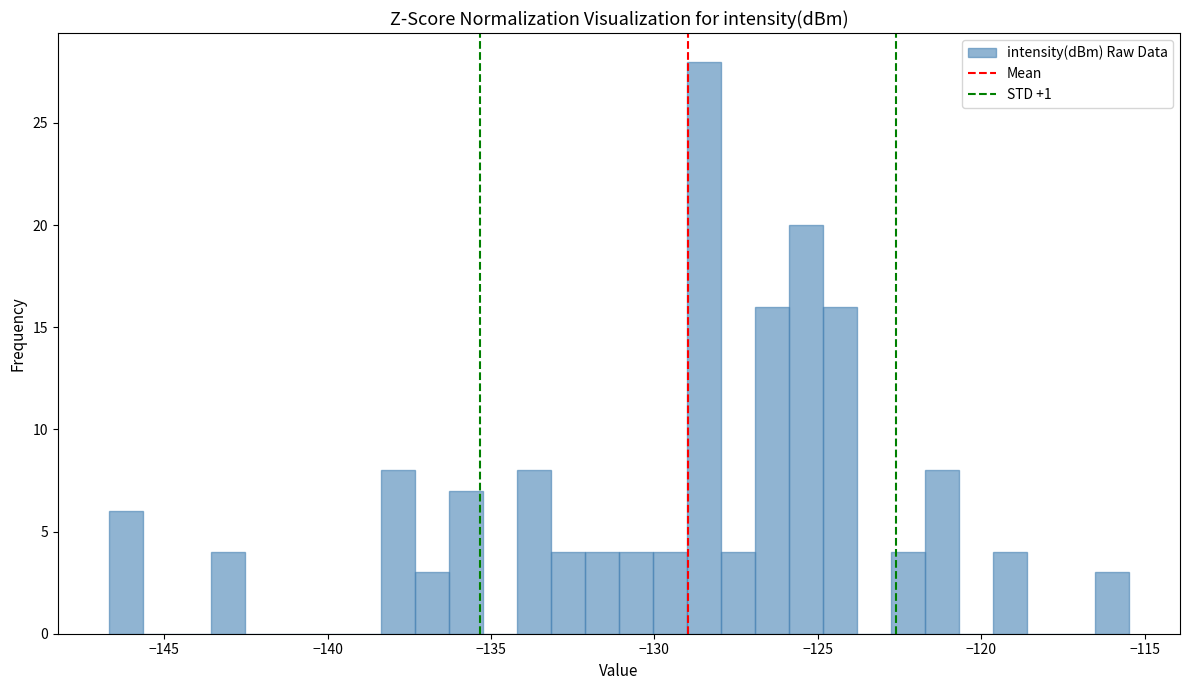

Read against the x-axis, roughly where is the centre of the tallest bar?

-128.5